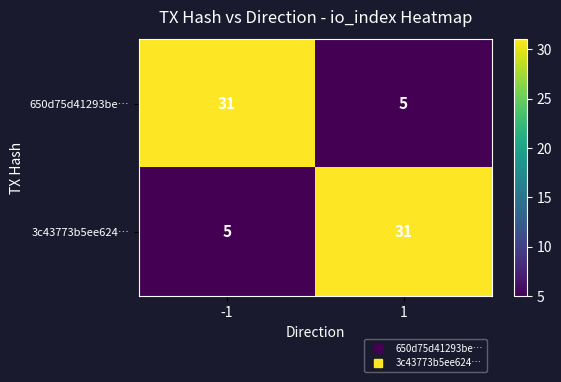

What is the difference between the maximum and minimum values in the 650d75d41293be… series?

26